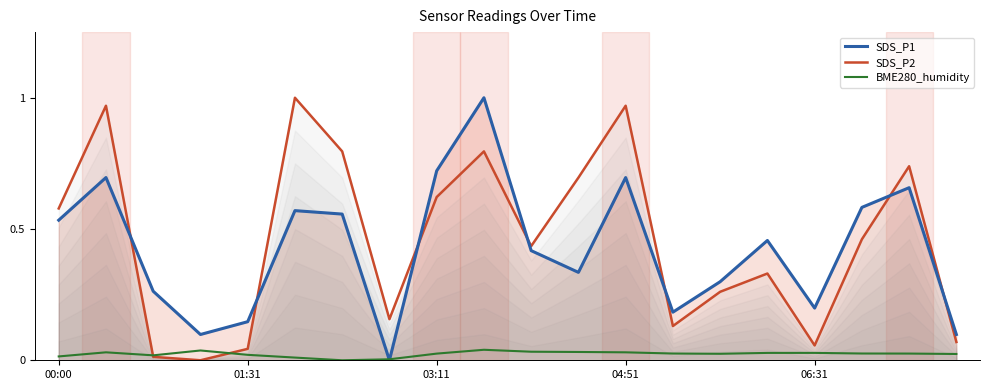

True or false: SDS_P1 and SDS_P2 cross at least once.

True